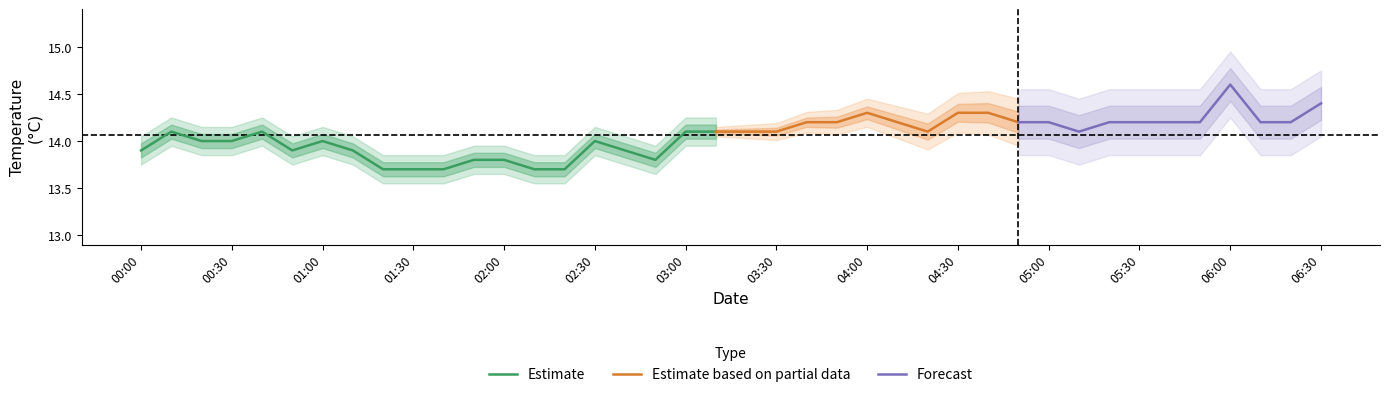

The Estimate series shows 21.9 at 00:00. True or false?

False